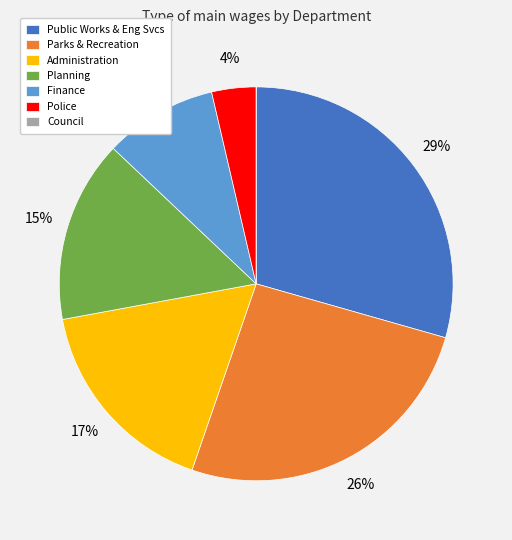

Does Parks & Recreation represent more than half of the total?

No